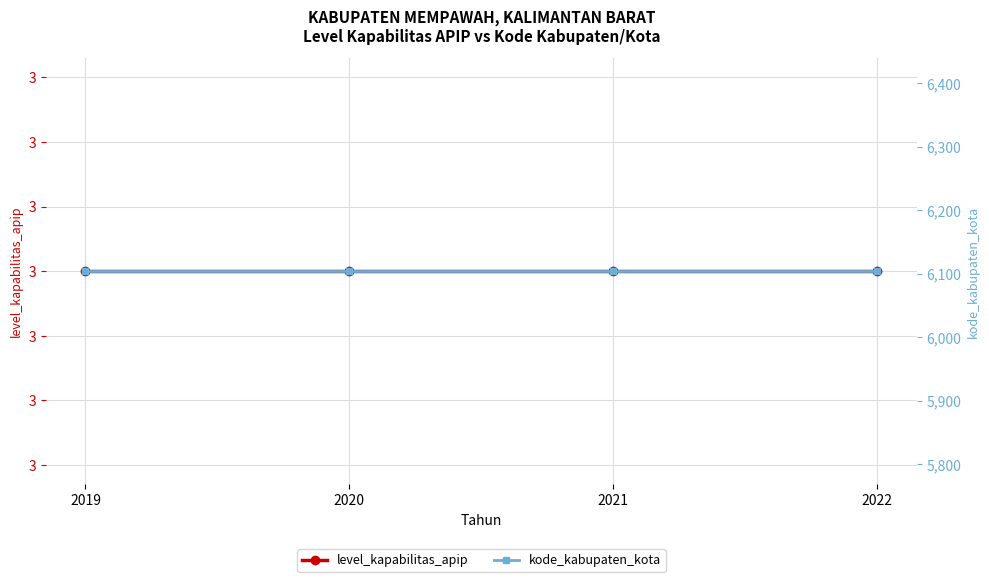

True or false: level_kapabilitas_apip has more than 2 interior local peaks.

False